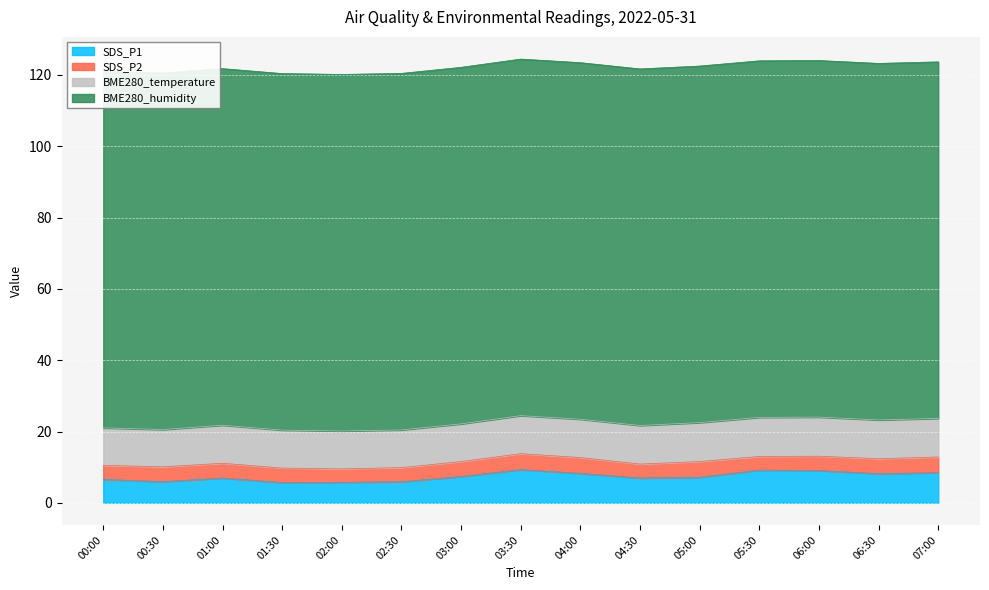

Reading right to left, extract all data points from this chart.

SDS_P1: 07:00=8.5	06:30=8.2	06:00=9.1	05:30=9.2	05:00=7.2	04:30=7.0	04:00=8.3	03:30=9.3	03:00=7.4	02:30=5.9	02:00=5.8	01:30=5.7	01:00=7.0	00:30=6.0	00:00=6.6
SDS_P2: 07:00=4.4	06:30=4.2	06:00=4.0	05:30=3.8	05:00=4.4	04:30=3.9	04:00=4.4	03:30=4.5	03:00=4.2	02:30=4.0	02:00=3.8	01:30=4.1	01:00=4.2	00:30=4.2	00:00=4.0
BME280_temperature: 07:00=10.8	06:30=10.9	06:00=11.0	05:30=11.0	05:00=10.9	04:30=10.8	04:00=10.8	03:30=10.7	03:00=10.6	02:30=10.6	02:00=10.6	01:30=10.7	01:00=10.7	00:30=10.5	00:00=10.5
BME280_humidity: 07:00=100.0	06:30=100.0	06:00=100.0	05:30=100.0	05:00=100.0	04:30=100.0	04:00=100.0	03:30=100.0	03:00=100.0	02:30=100.0	02:00=100.0	01:30=100.0	01:00=100.0	00:30=100.0	00:00=100.0